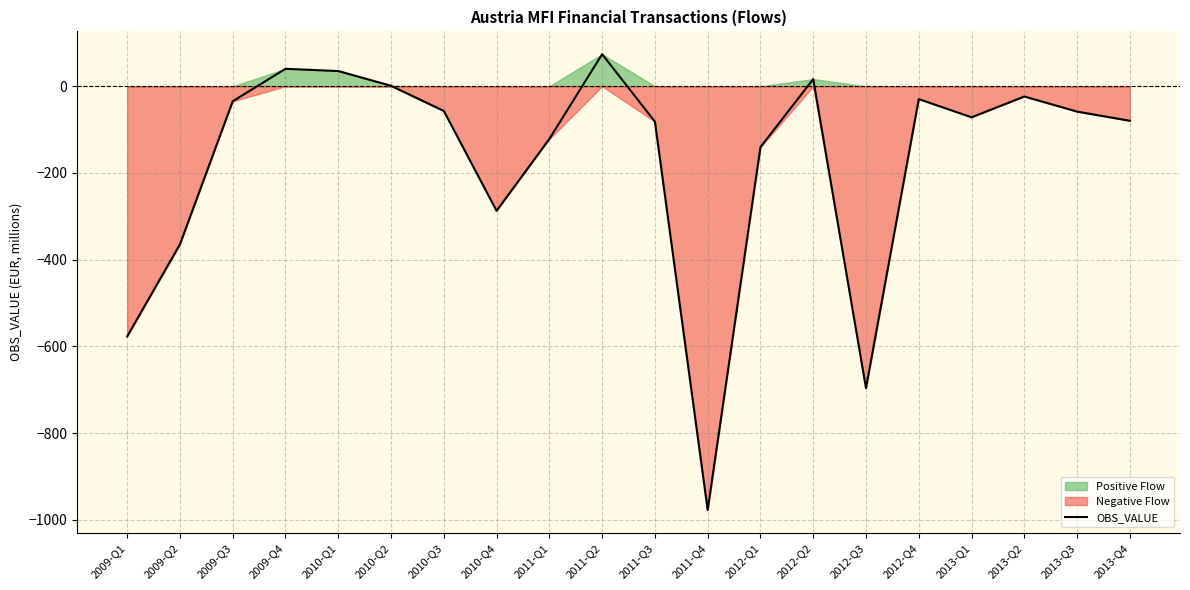

Does the chart have visible grid lines?

Yes